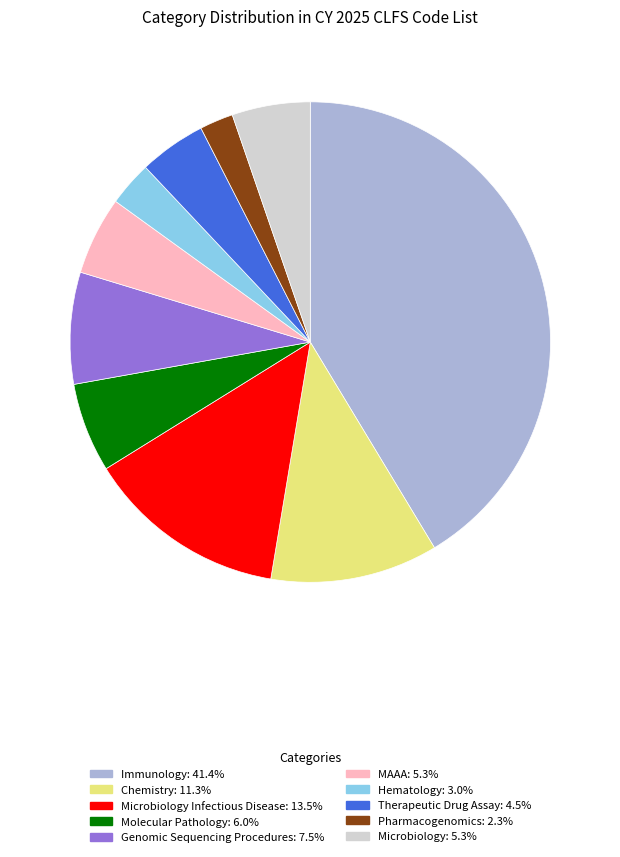

Does any single category account for the majority?

No